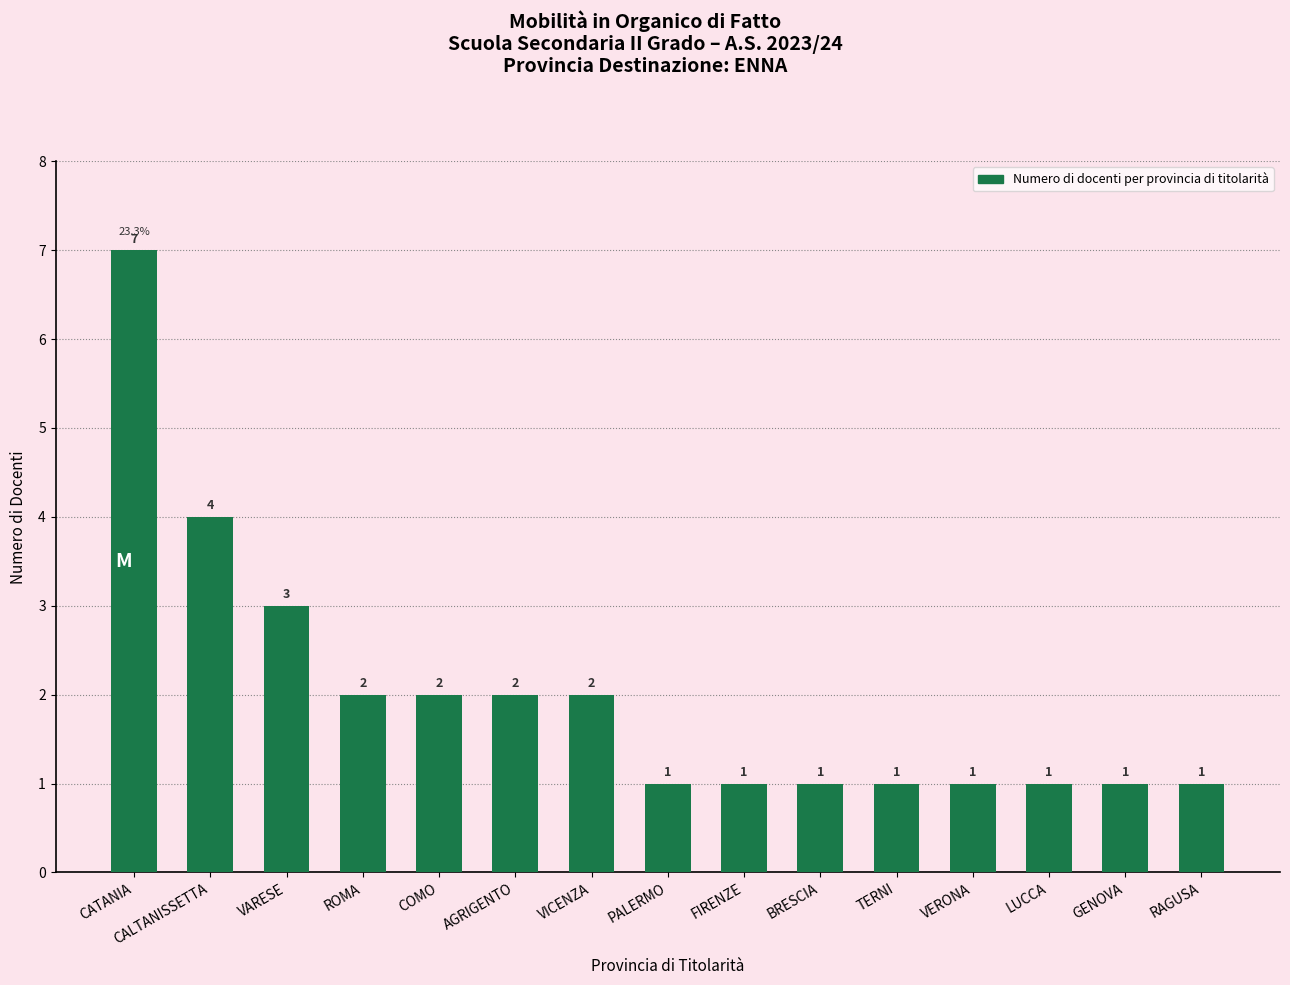

At which label is the value closest to 4?

CALTANISSETTA